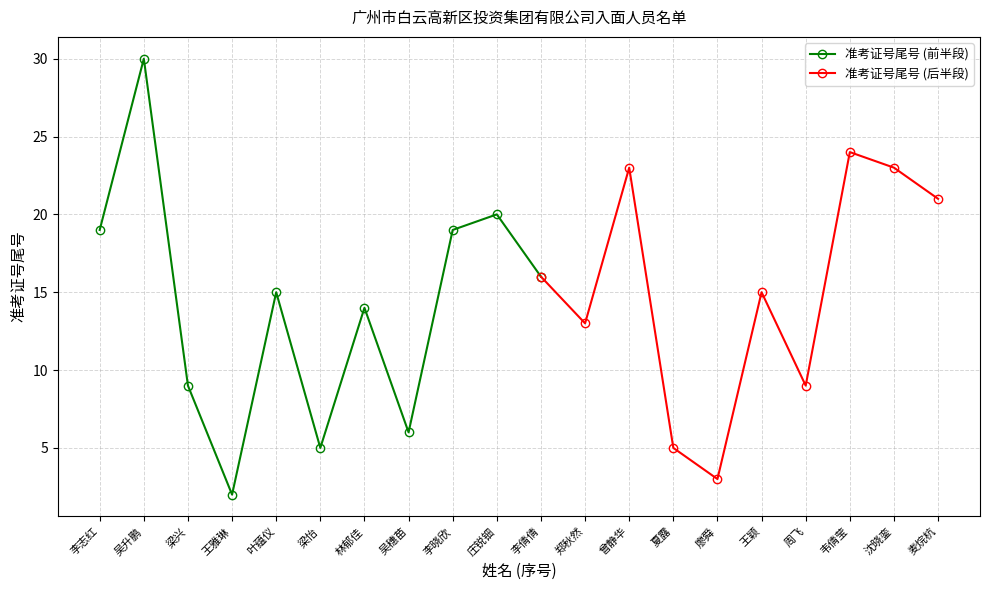

Reading right to left, list all the values displayed in this chart.

序号: 麦烷杭=20	沈晓銮=19	韦倩莹=18	周飞=17	王颖=16	廖舜=15	夏露=14	曾静华=13	郑秋然=12	李倩倩=11	庄锐钿=10	李晓欣=9	吴穗苗=8	林郁佳=7	梁怡=6	叶蕴仪=5	王雅琳=4	梁兴=3	吴升鹏=2	李志红=1
准考证号后四位: 麦烷杭=21	沈晓銮=23	韦倩莹=24	周飞=9	王颖=15	廖舜=3	夏露=5	曾静华=23	郑秋然=13	李倩倩=16	庄锐钿=20	李晓欣=19	吴穗苗=6	林郁佳=14	梁怡=5	叶蕴仪=15	王雅琳=2	梁兴=9	吴升鹏=30	李志红=19